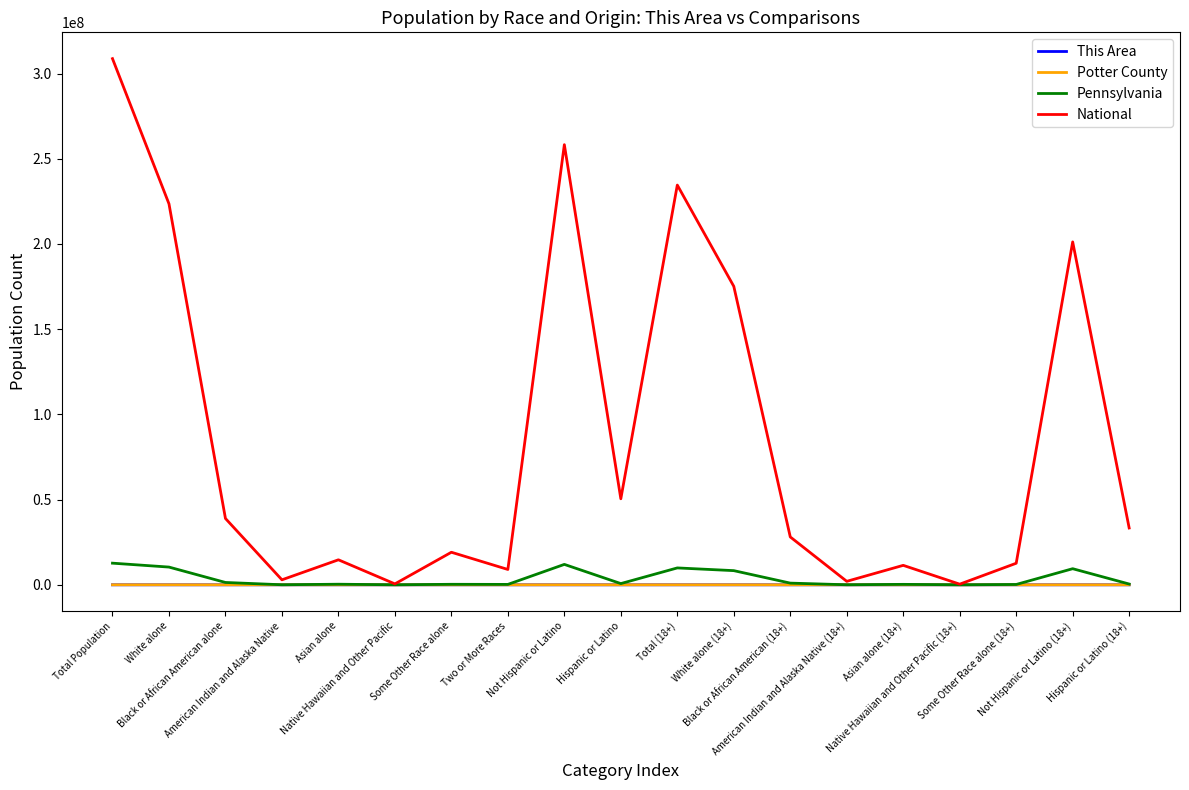

What is the spread (max minus min) of values at Hispanic or Latino?

50477594